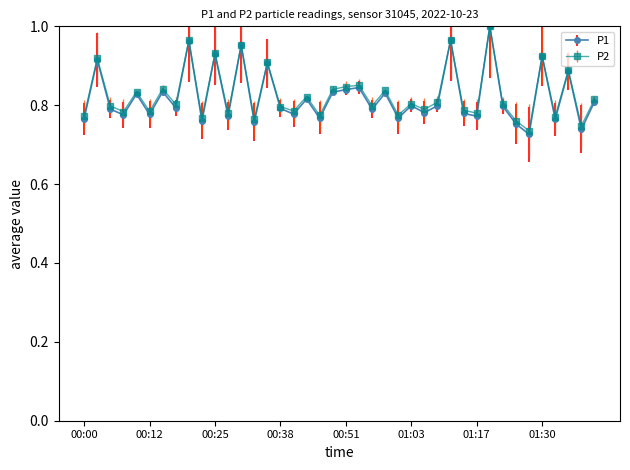

True or false: P2 has more than 2 points higher than both neighbors.

True